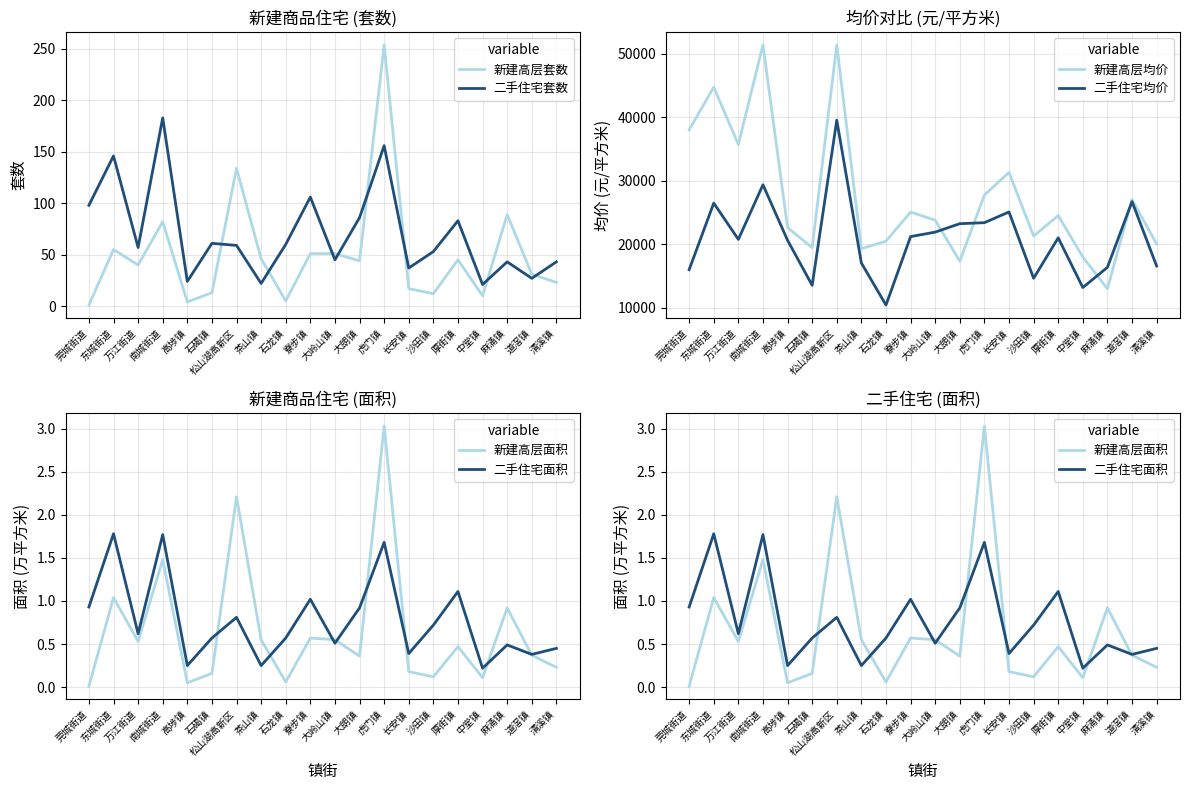

True or false: 新建高层面积 and 二手住宅套数 cross at least once.

False